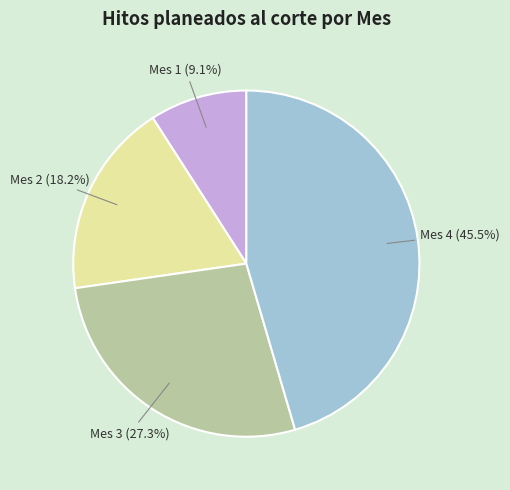

Is the sum of Mes 1 (9.1%) and Mes 4 (45.5%) greater than half?

Yes